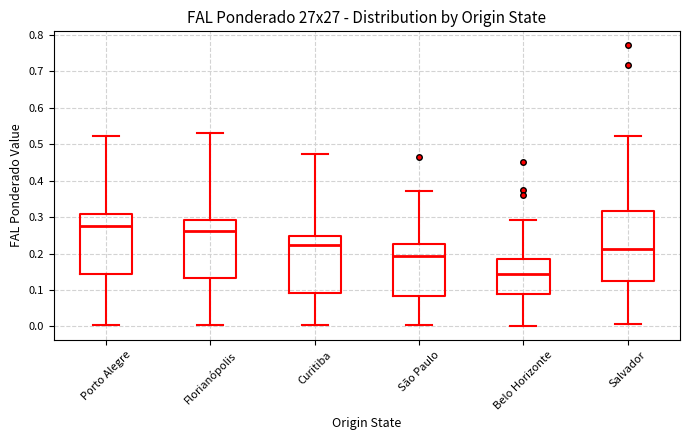

Reading left to right, read every box against the y-axis: the position of its median line, the range the box covers, and the ends of its whiskers. The values are not printed on the chart, so give them approximately, as read against the axis.

Porto Alegre: median 0.28, box 0.14 to 0.31, whiskers 0.00 to 0.52
Florianópolis: median 0.26, box 0.13 to 0.29, whiskers 0.00 to 0.53
Curitiba: median 0.22, box 0.09 to 0.25, whiskers 0.00 to 0.47
São Paulo: median 0.19, box 0.08 to 0.23, whiskers 0.00 to 0.37
Belo Horizonte: median 0.14, box 0.09 to 0.19, whiskers 0.00 to 0.29
Salvador: median 0.21, box 0.13 to 0.32, whiskers 0.01 to 0.52